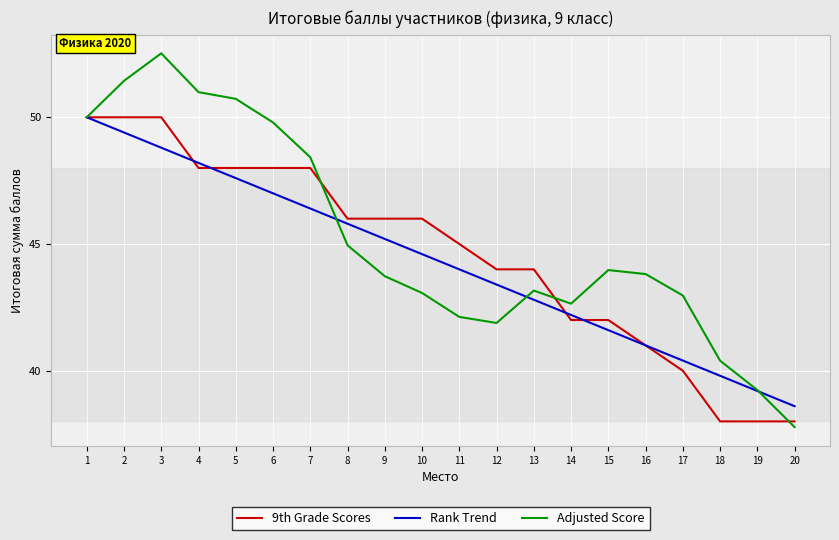

At which category does Adjusted Score reach its first local valley?

12